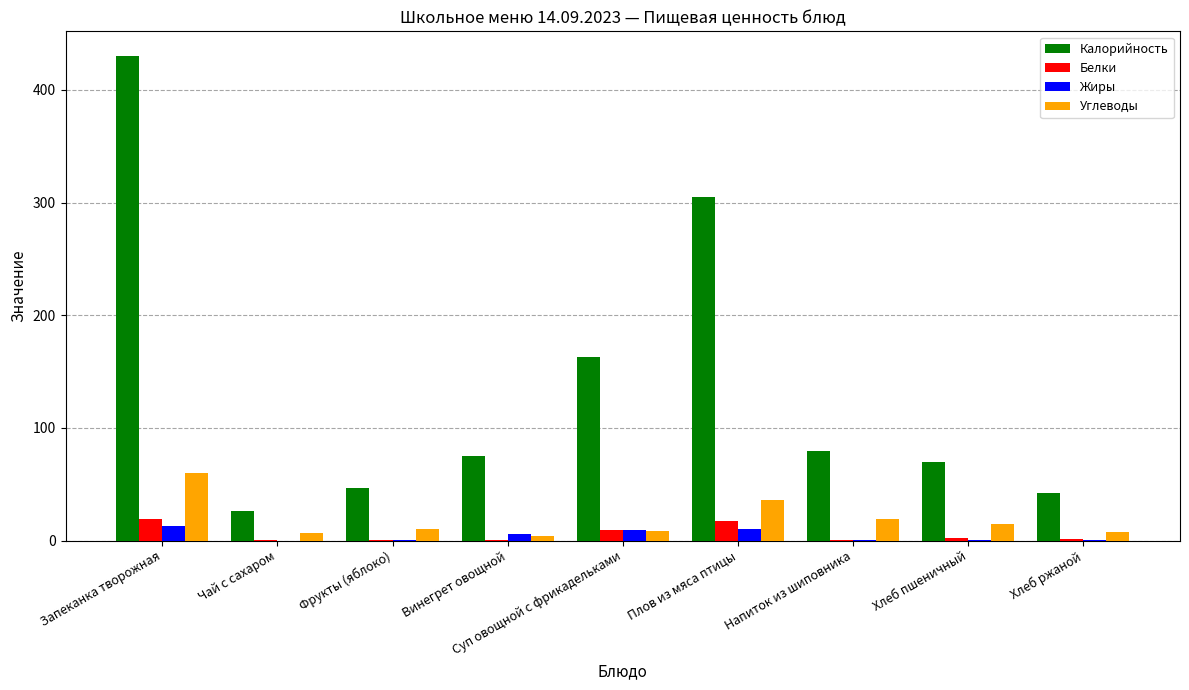

Which series changed the most between Винегрет овощной and Суп овощной с фрикадельками?

Калорийность